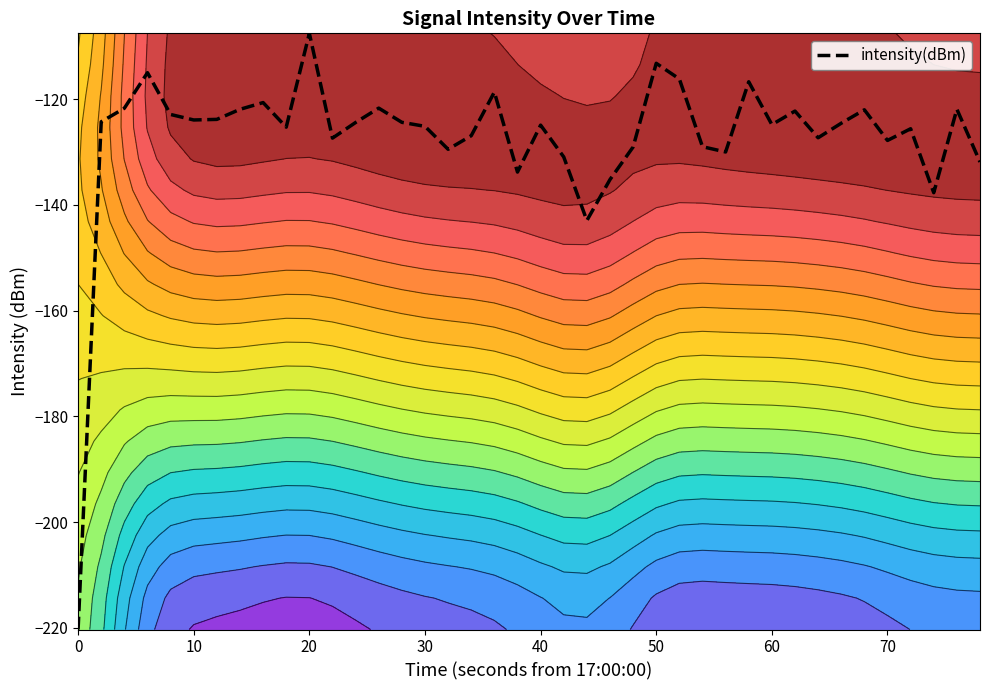

What is the smallest value displayed?

-220.3